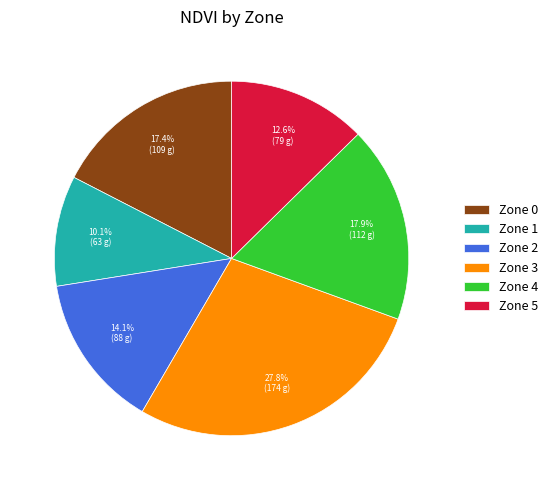

To the nearest percent, what portion does Zone 2 represent?

14%